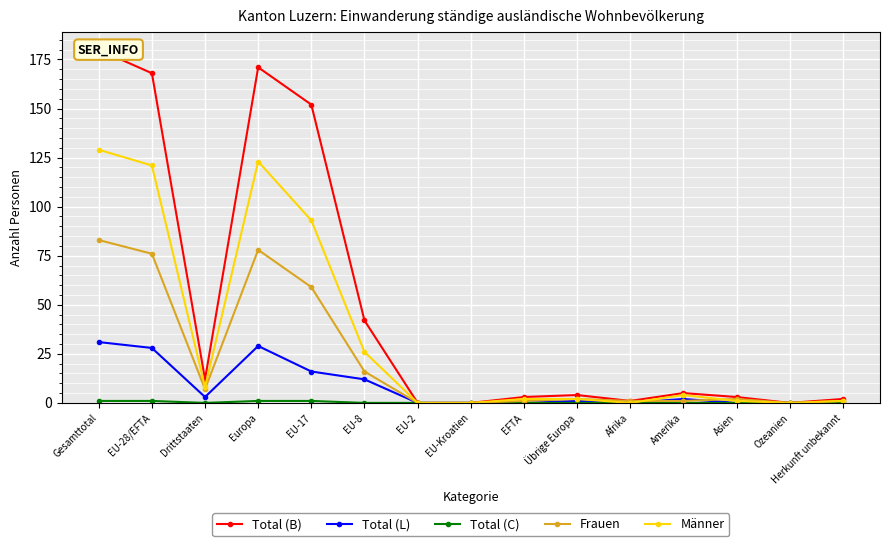

Where is the first local minimum for Frauen?

Drittstaaten